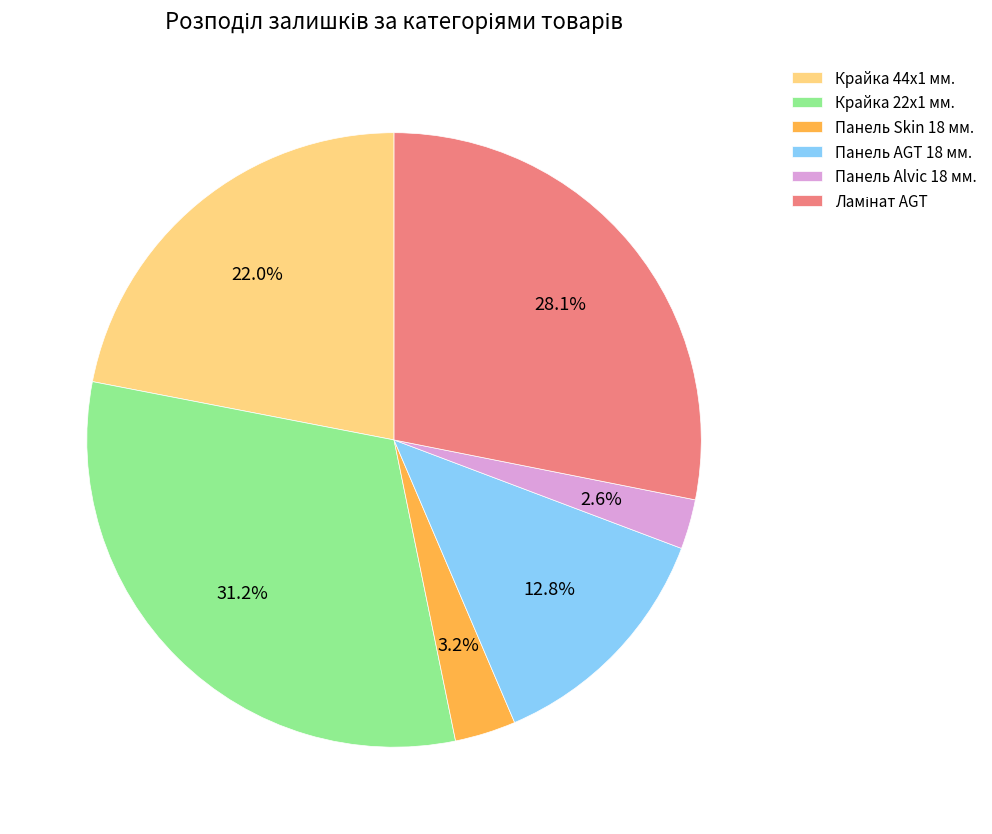

How many slices are in this pie chart?

6